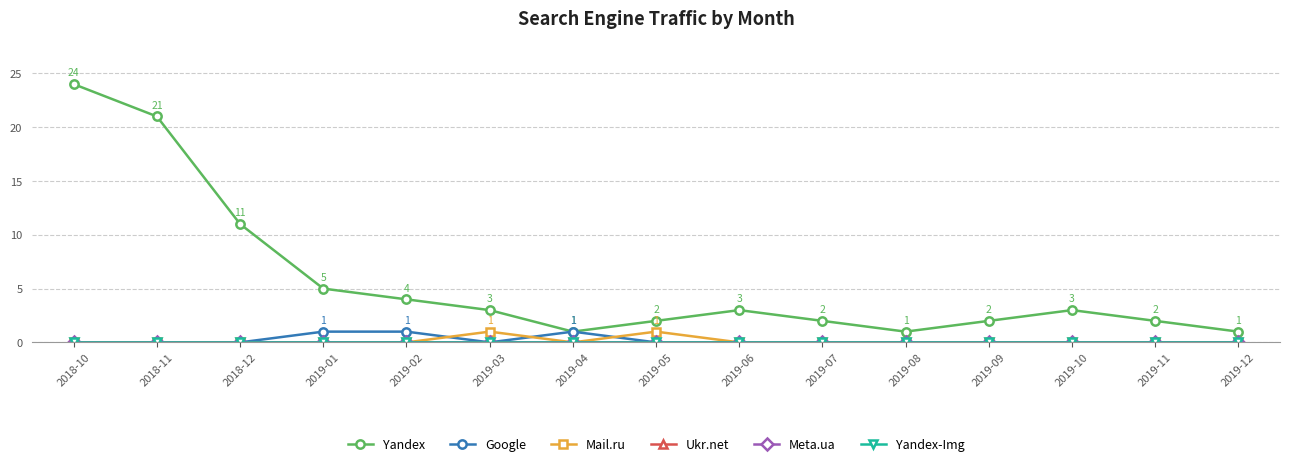

Which series changed the most between 2018-11 and 2019-09?

Yandex